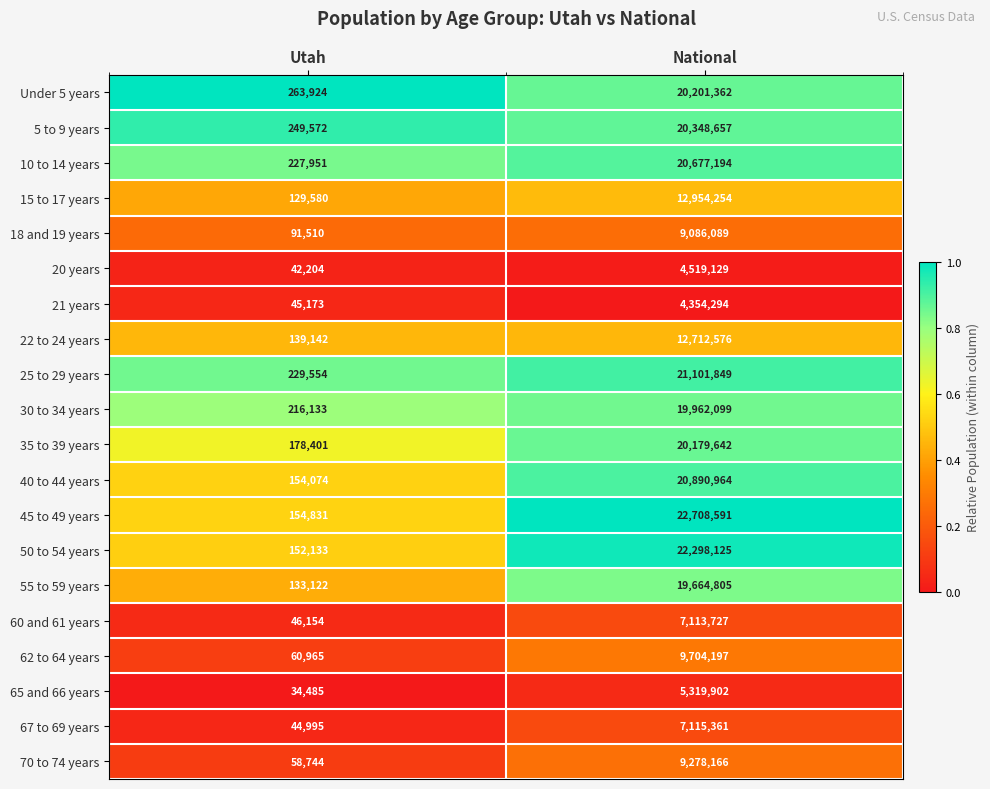

At which category is the sum across all series the highest?

National